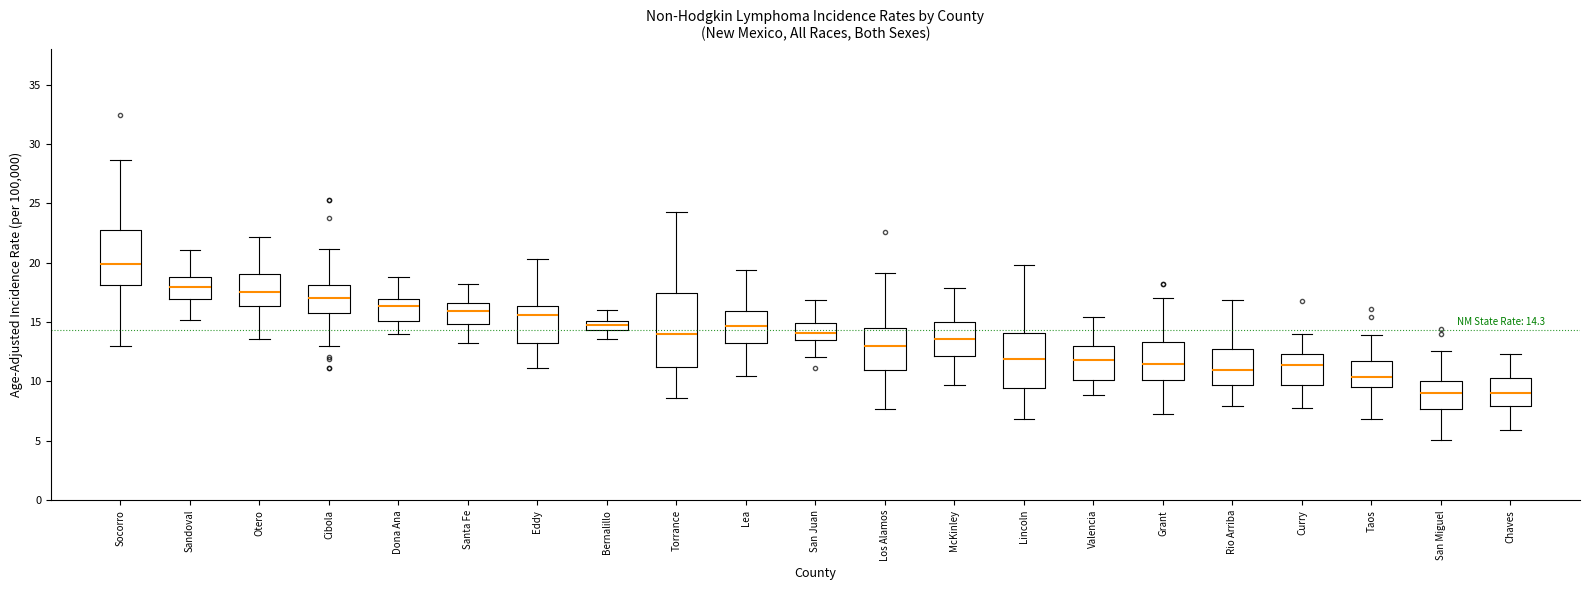

Which box is the tallest, from its lower edge to its upper edge?

Torrance